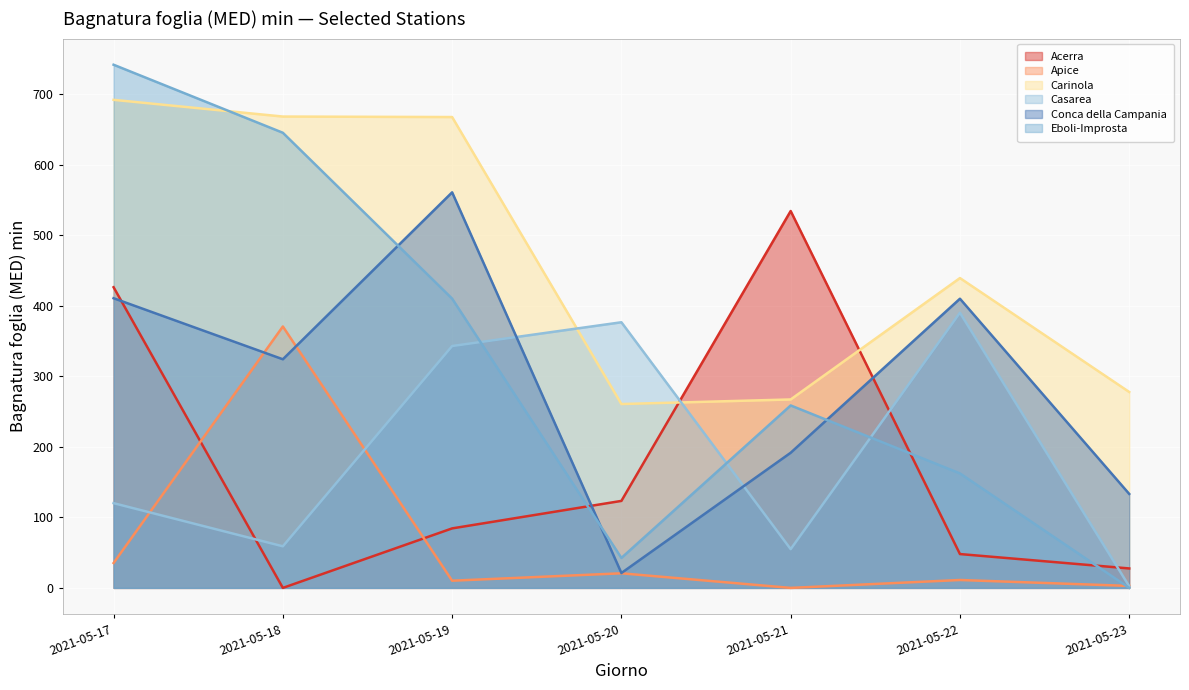

Does the chart display data point markers on the line(s)?

No